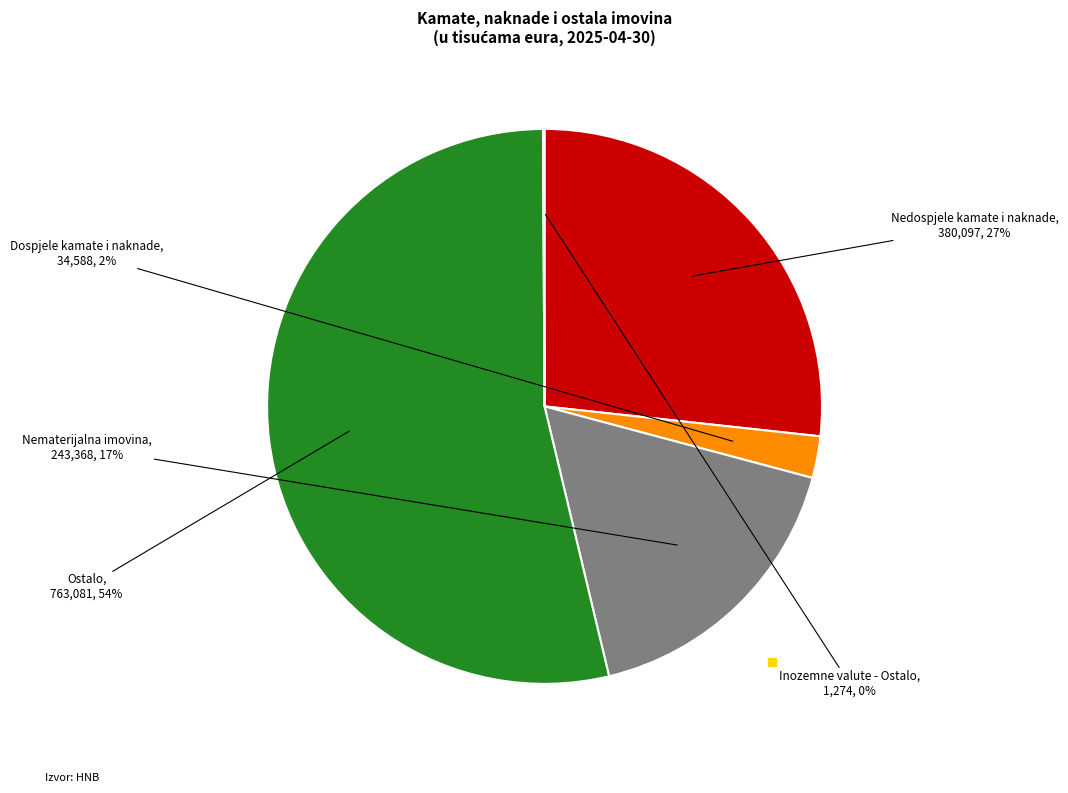

To the nearest percent, what is the difference between the largest and smallest slice percentages?

54%